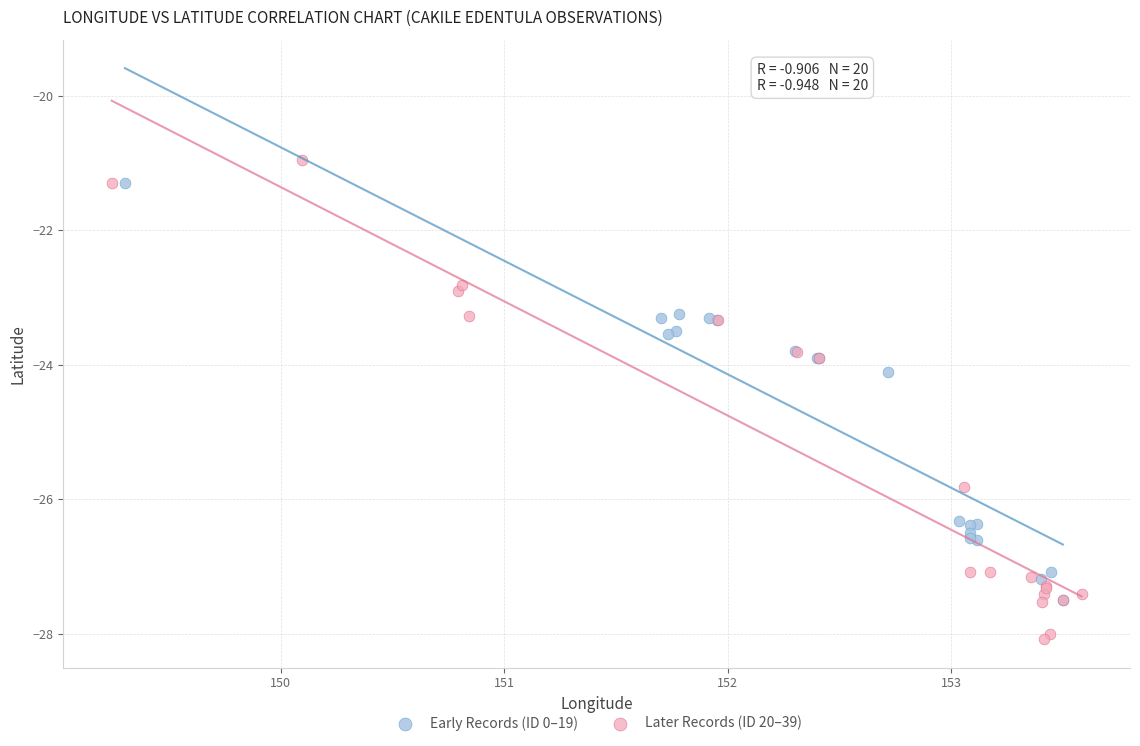

Which series reaches the minimum Y coordinate?

Later Records (ID 20–39)